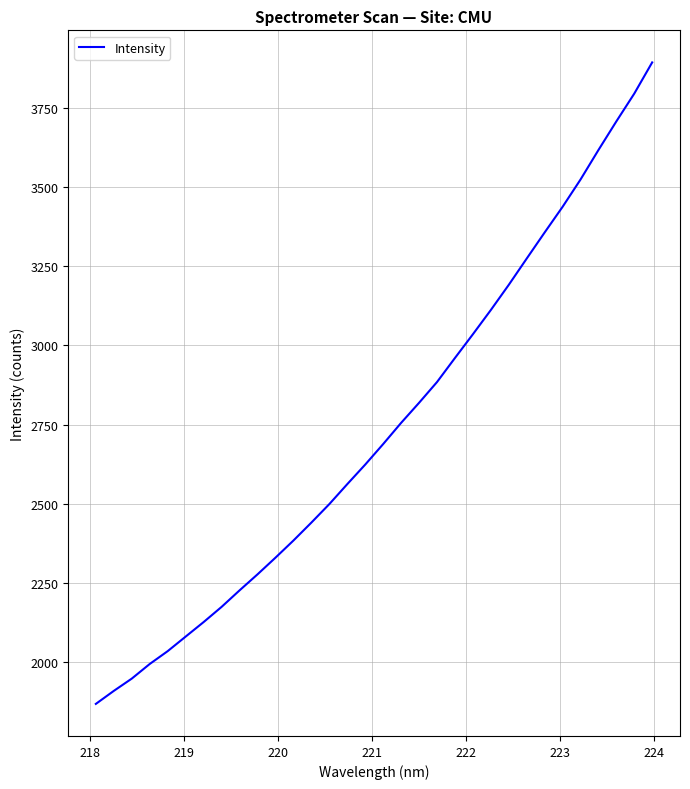

What is the difference between the maximum and minimum values?

2023.7